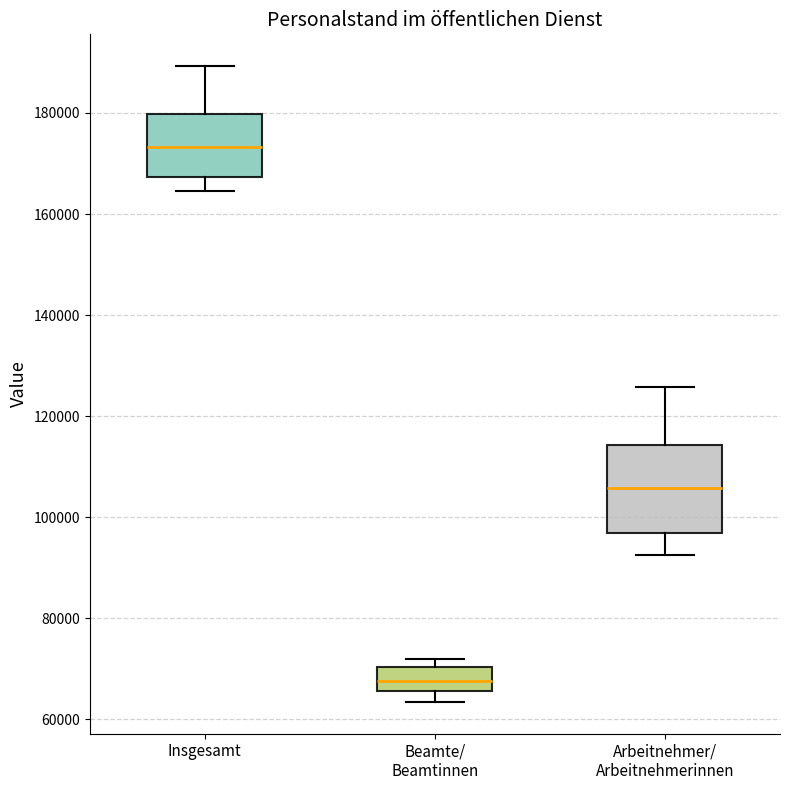

Which box's median line is the highest?

Insgesamt